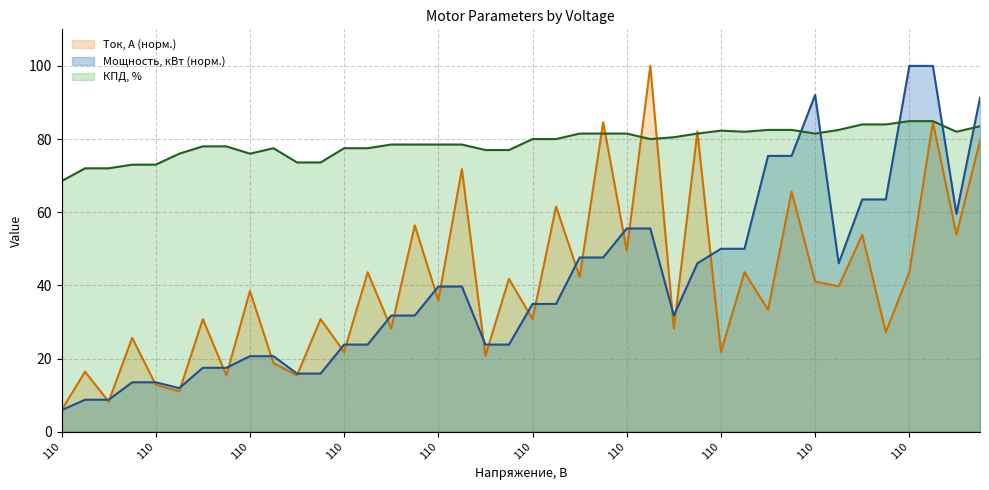

Which series has the widest spread of values?

Мощность, кВт